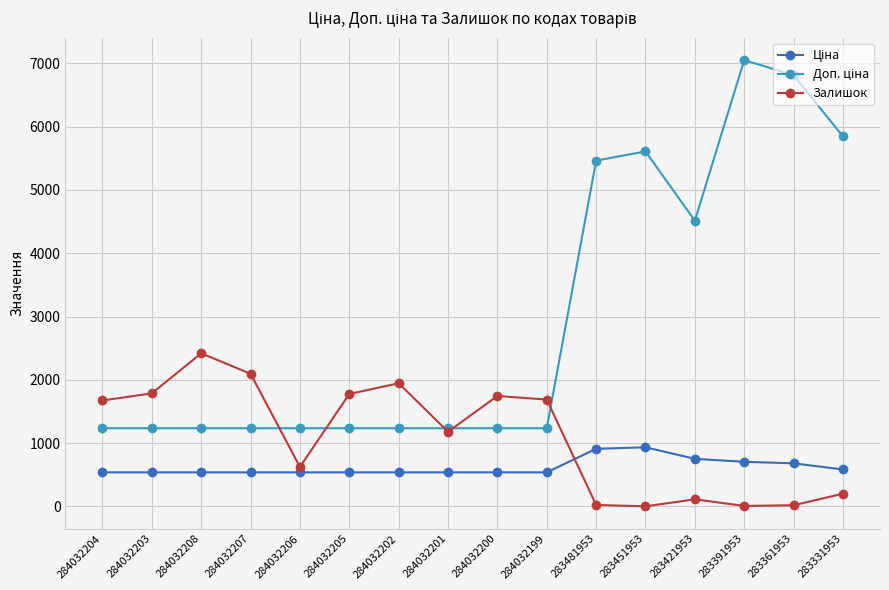

What is the spread (max minus min) of values at 283391953?

7043.3